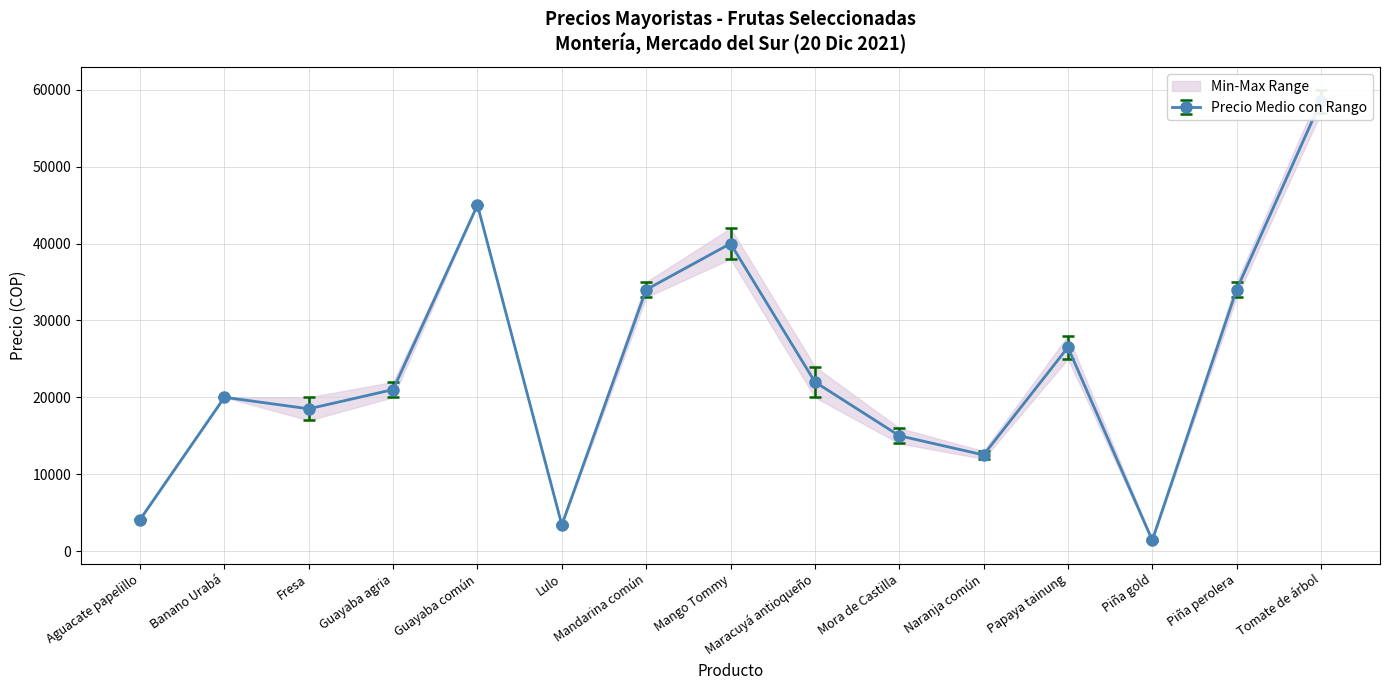

What is the sum of all Mínimo values?

342600